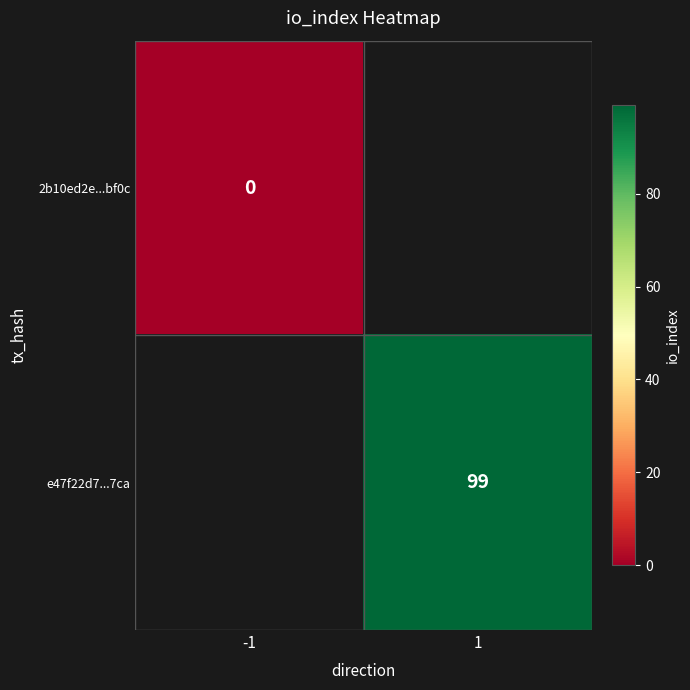

Between -1 and 1, which is larger?

1